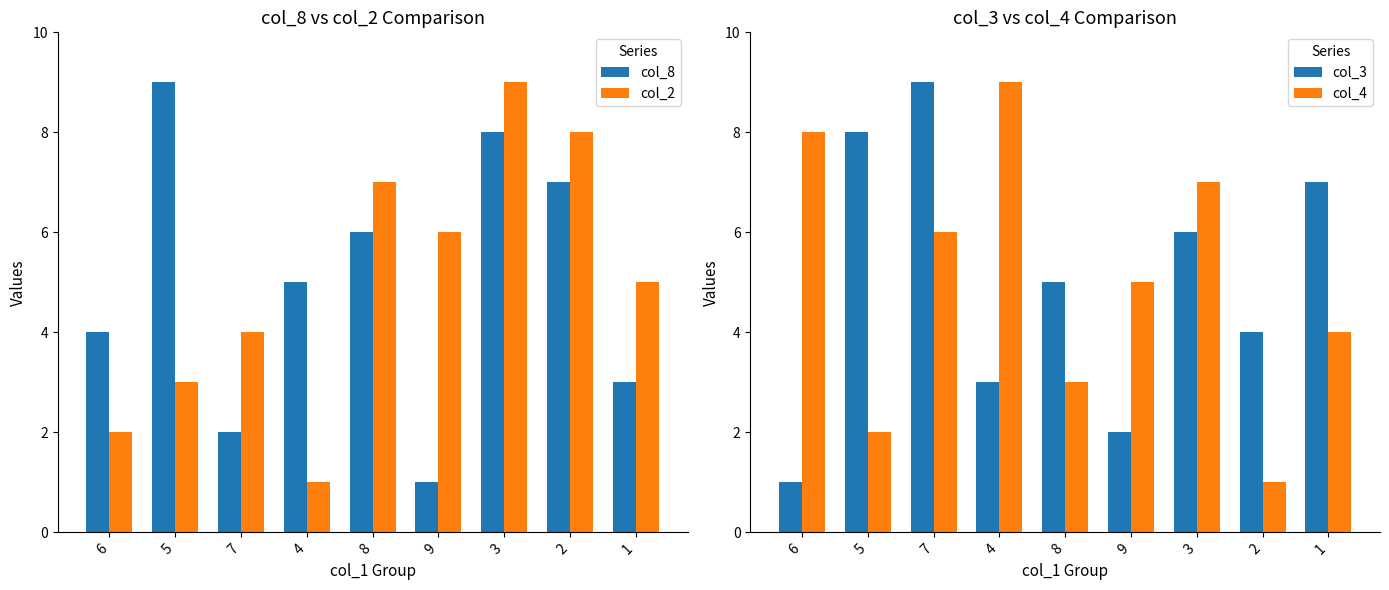

The value of col_4 at 8 is 3. True or false?

True